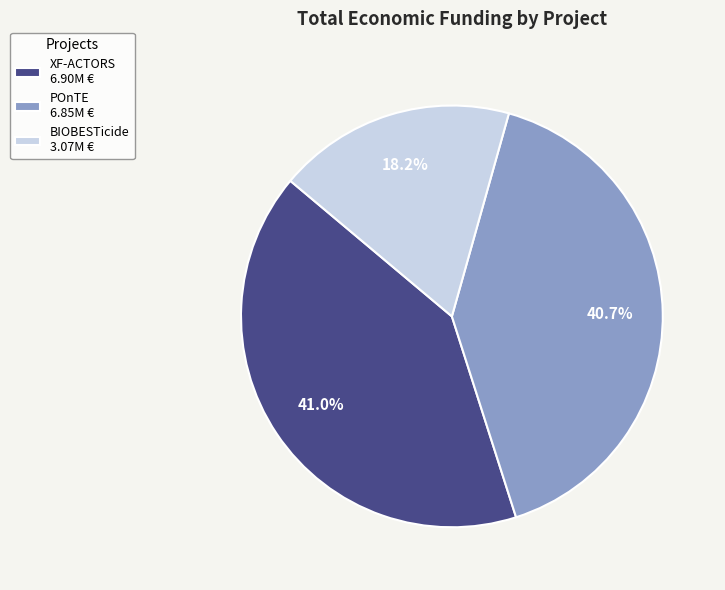

How many slices are in this pie chart?

3